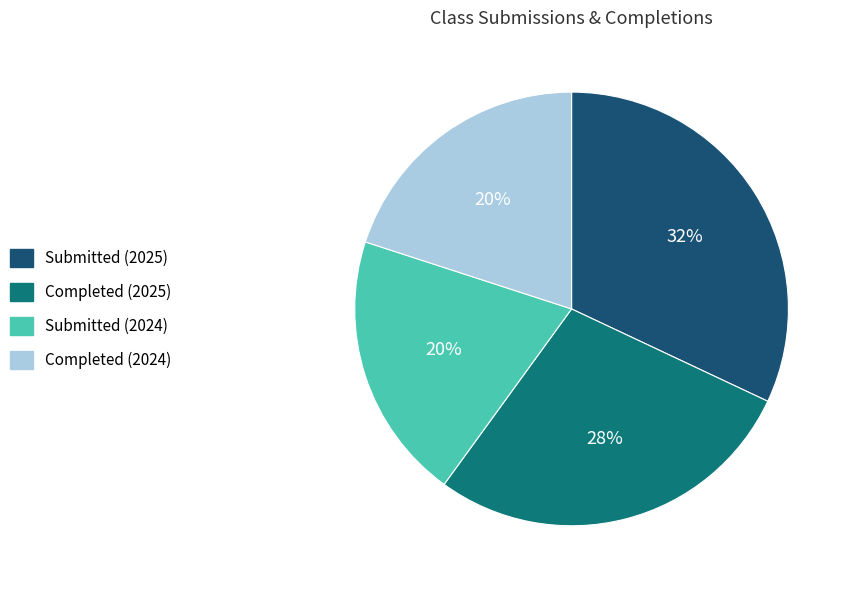

To the nearest percent, what is the difference between the Completed (2025) and Submitted (2024) slice percentages?

8%